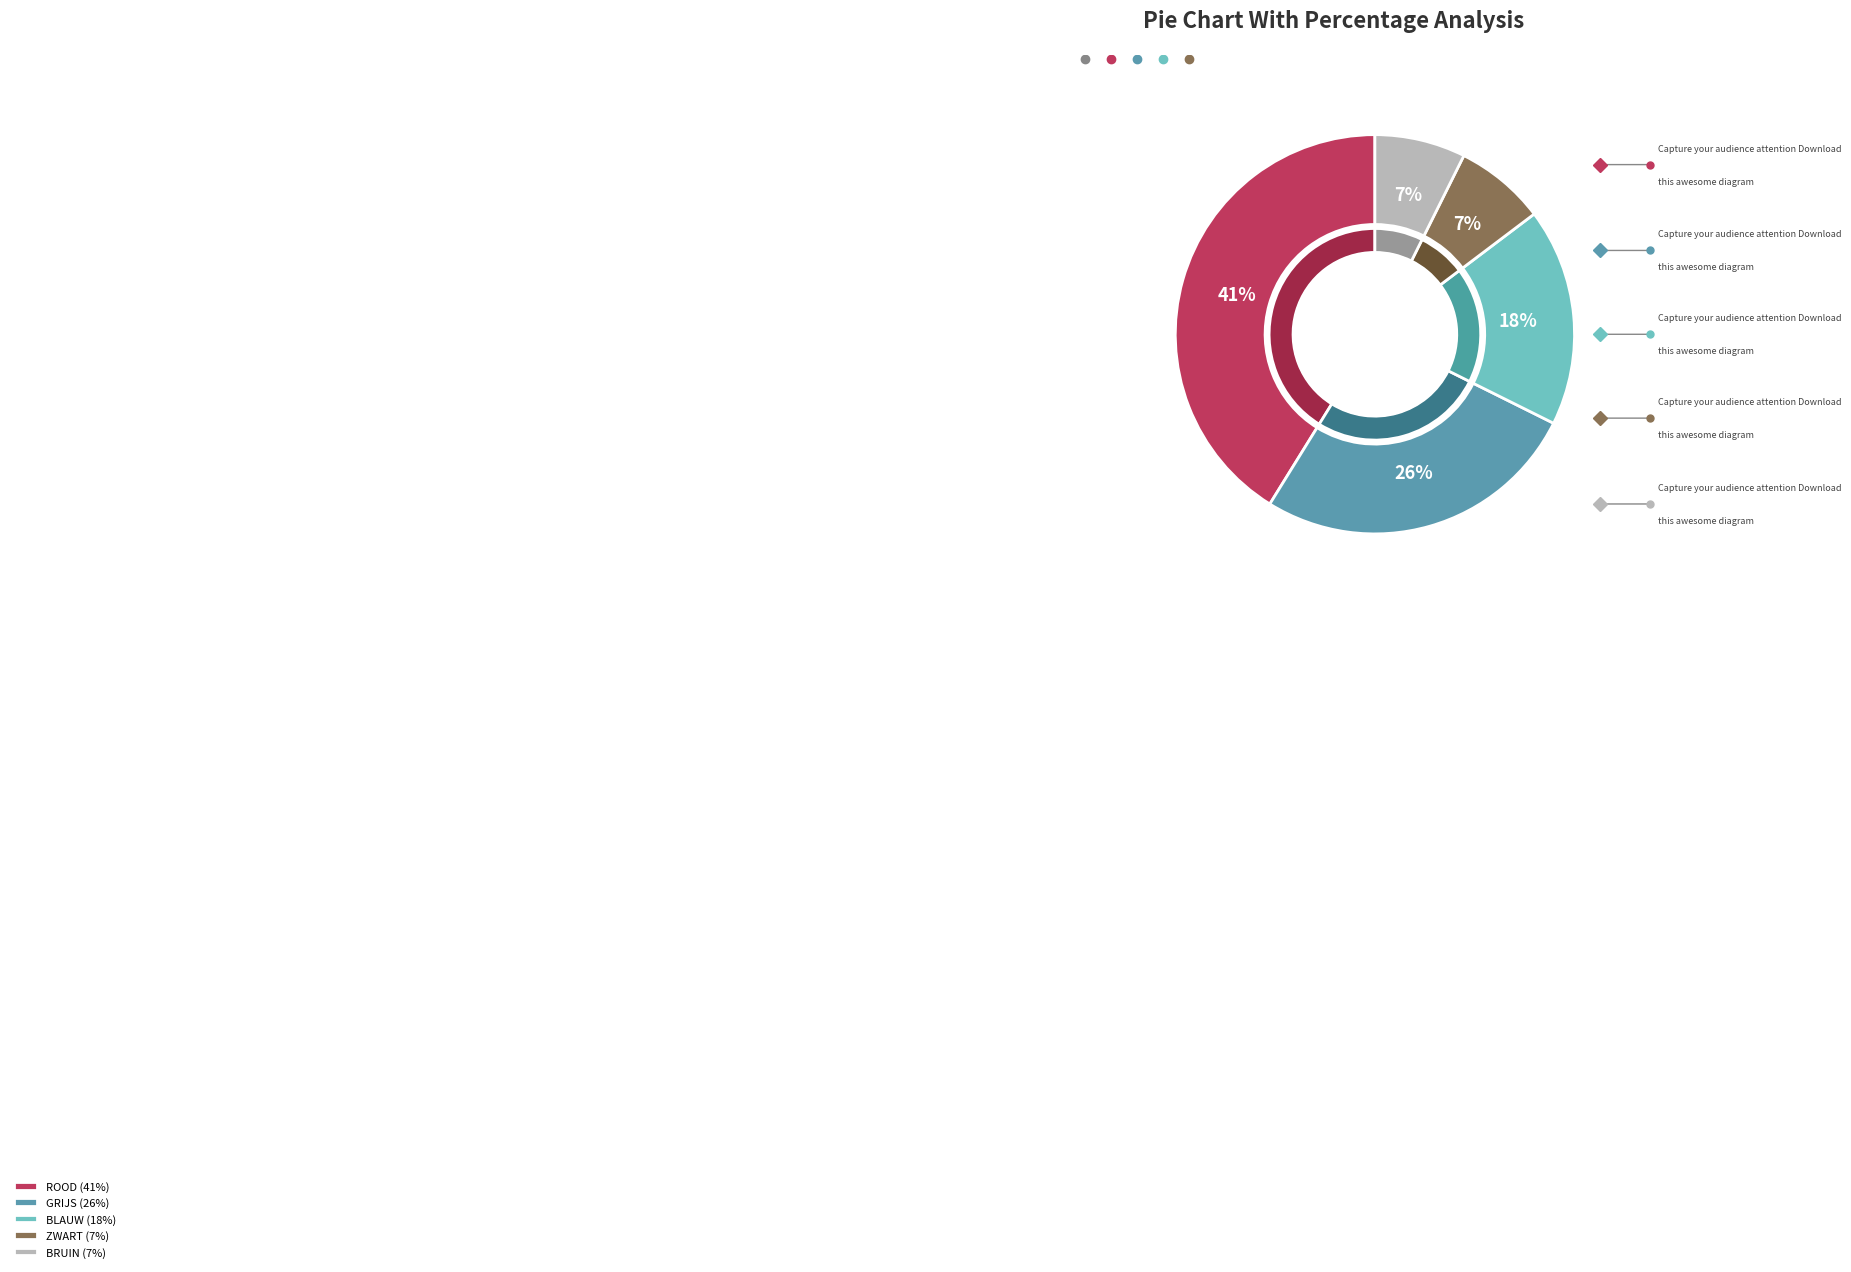

What percentage is NOT represented by BLAUW?

82.4%